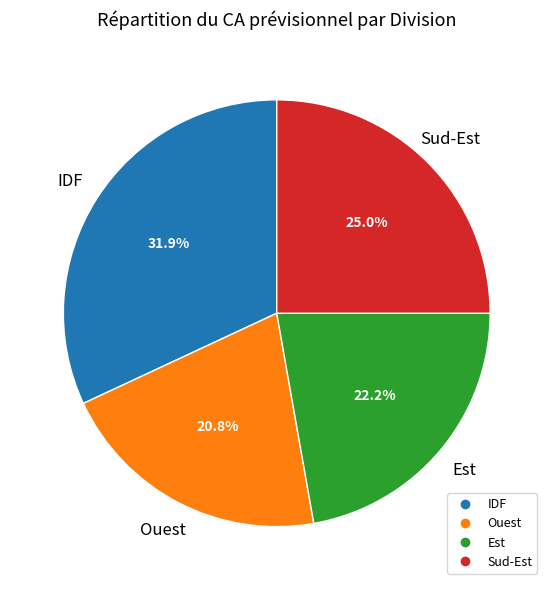

How many slices are in this pie chart?

4